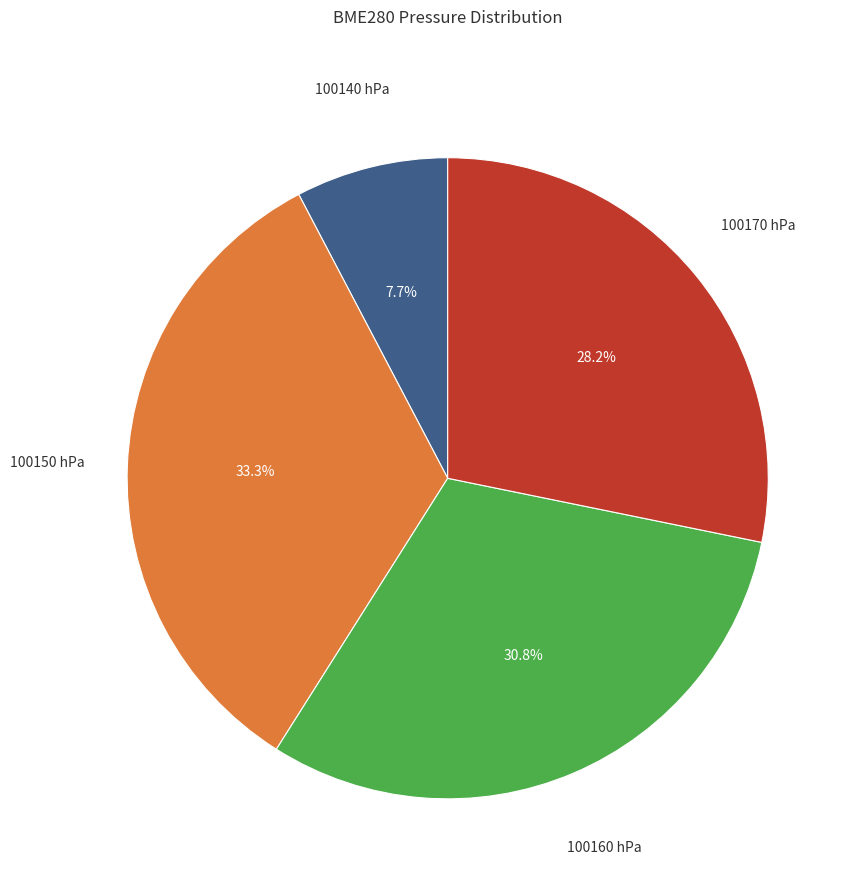

Does any single category account for the majority?

No